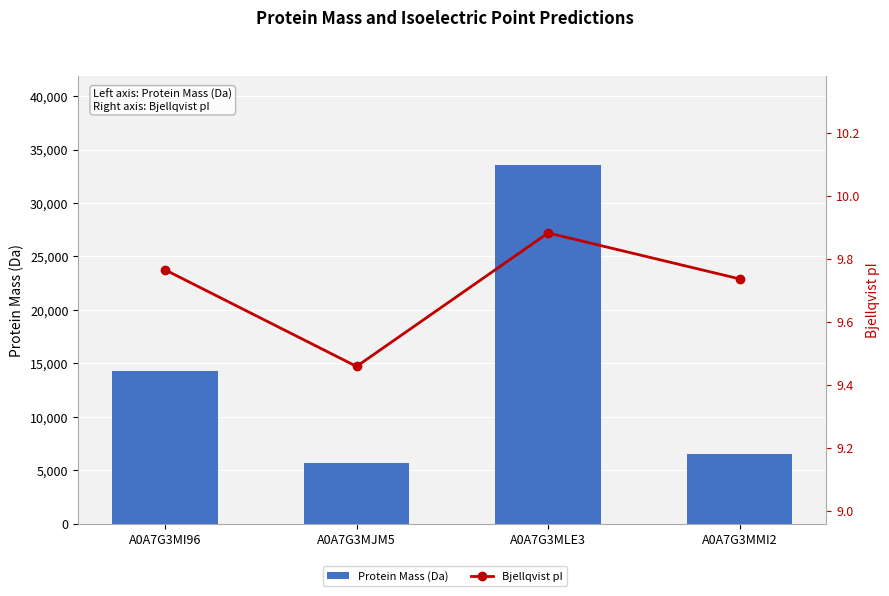

How many data points in Protein Mass (Da) are above 14249?

2